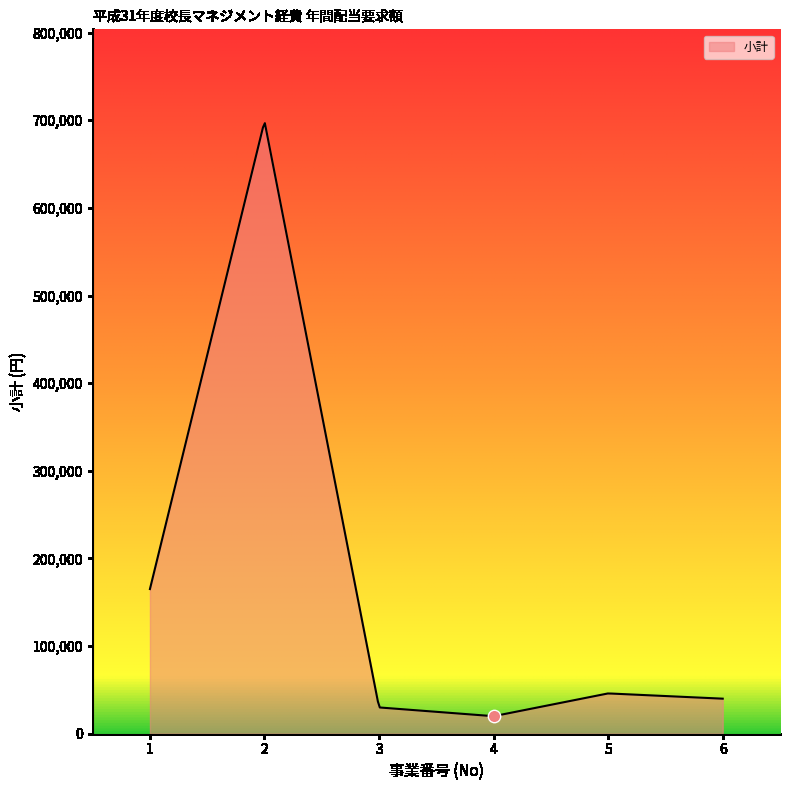

Between 2 and 1, which is larger?

2